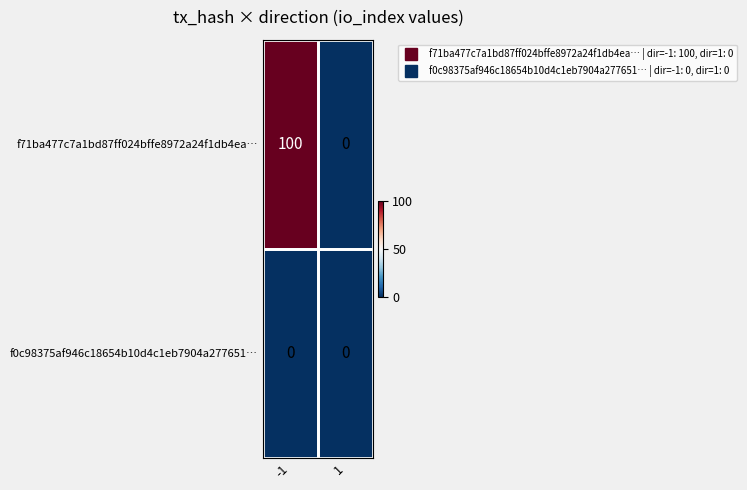

Which label corresponds to the largest value in the chart?

-1